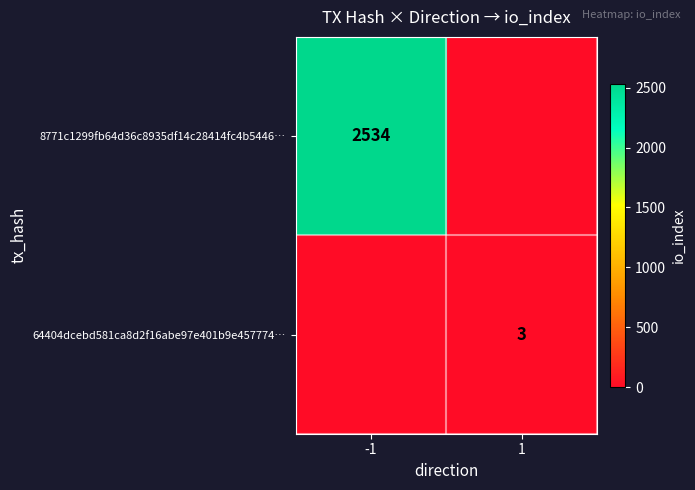

The 8771c1299fb64d36c8935df14c28414fc4b5446… series shows 4504 at -1. True or false?

False